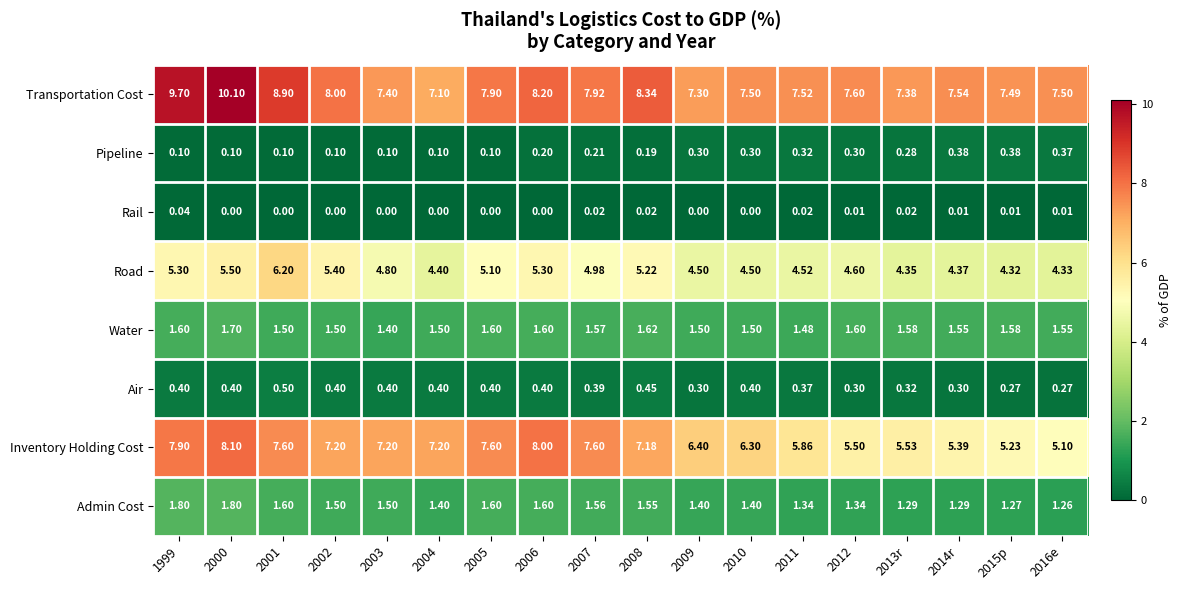

Which series has the largest total across all categories?

Transportation Cost